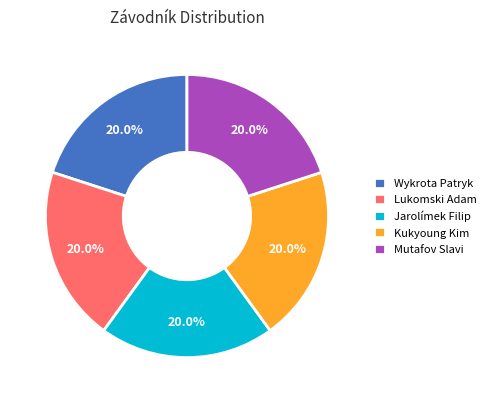

How much of the chart is everything except Kukyoung Kim?

80.0%